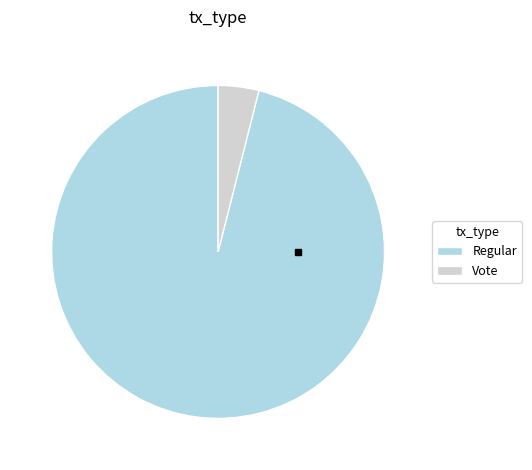

True or false: Vote accounts for 4% of the total.

True